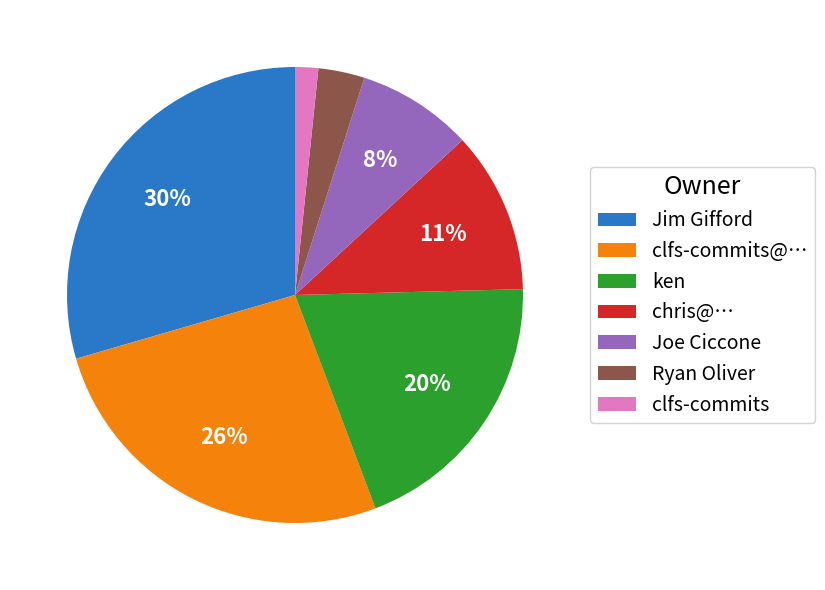

Combined, do Jim Gifford and ken account for over 50%?

No